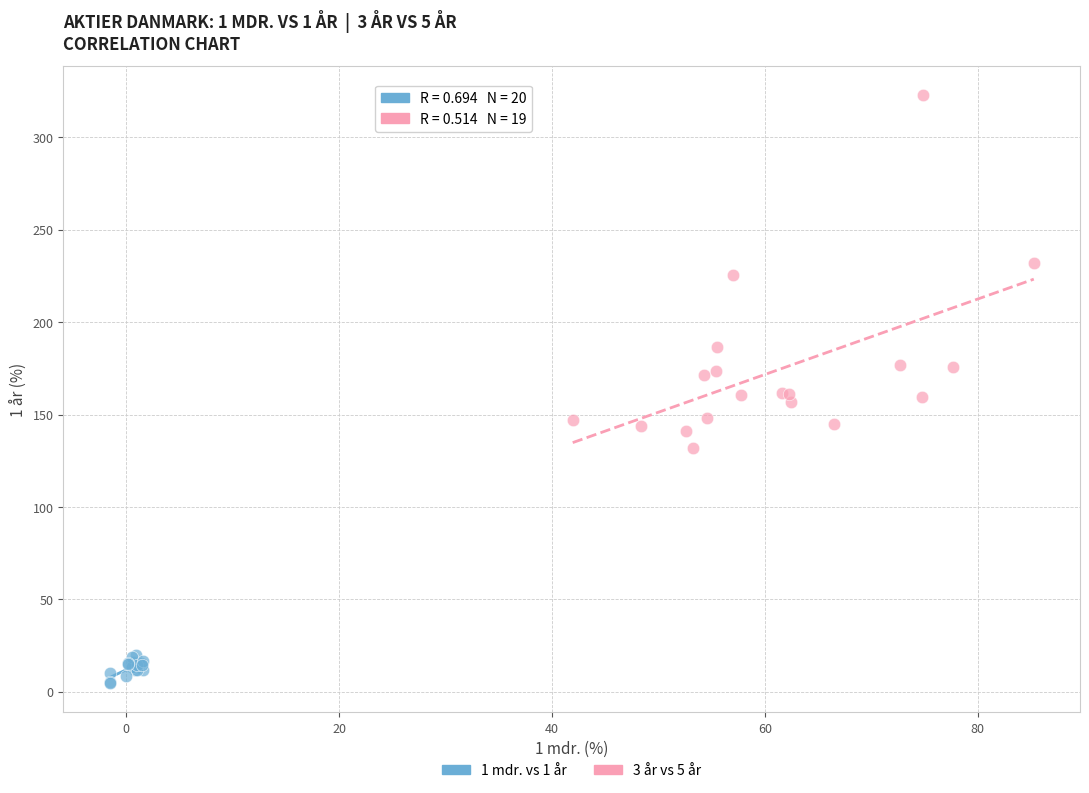

Which series contains the lowest Y value?

1 mdr. vs 1 år